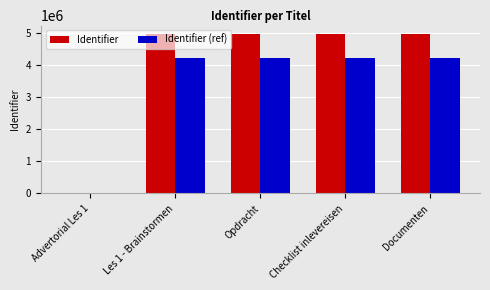

The Identifier (ref) series shows 7117690.8 at Documenten. True or false?

False